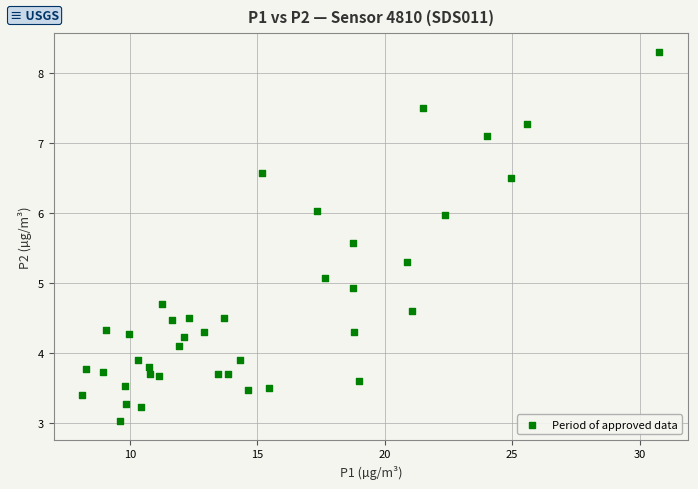

What is the range of Y values (max minus min)?

5.3